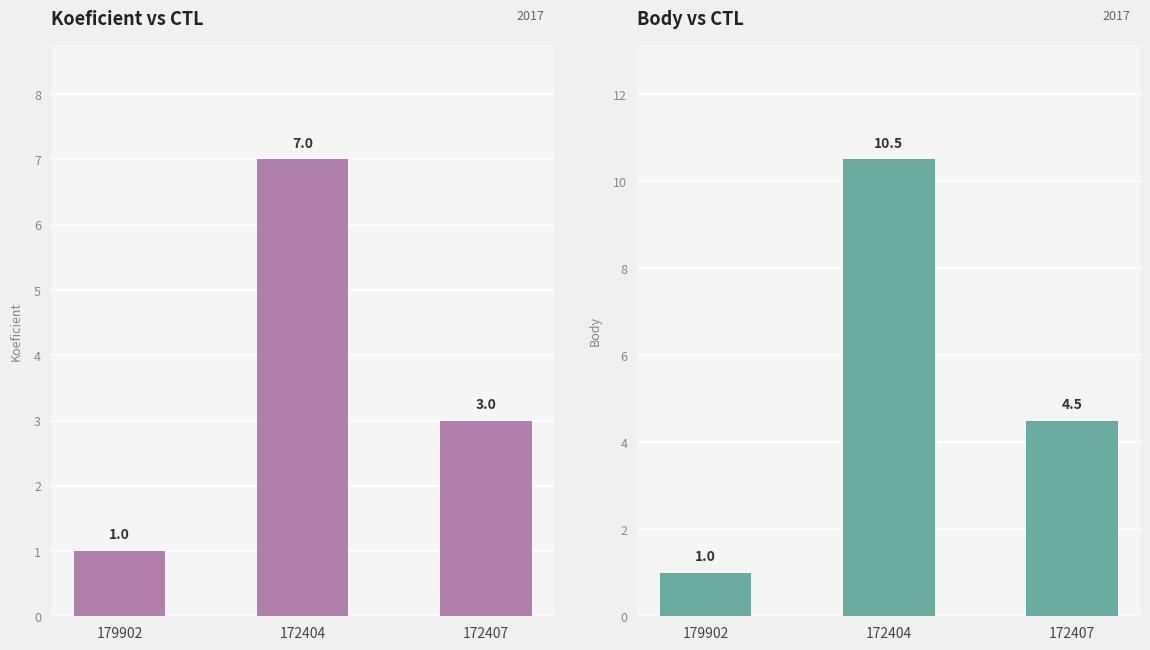

What is the maximum value shown in the chart?

10.5